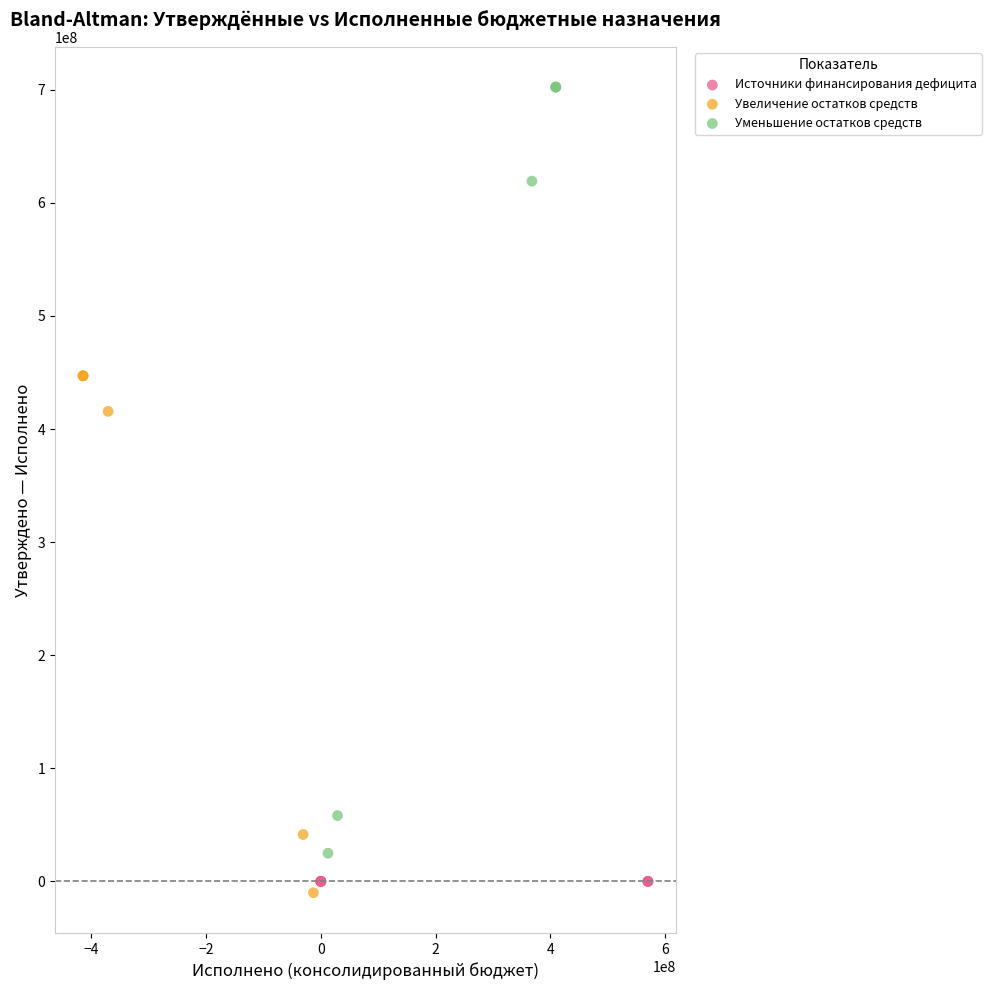

Which series reaches the maximum Y coordinate?

Уменьшение остатков средств